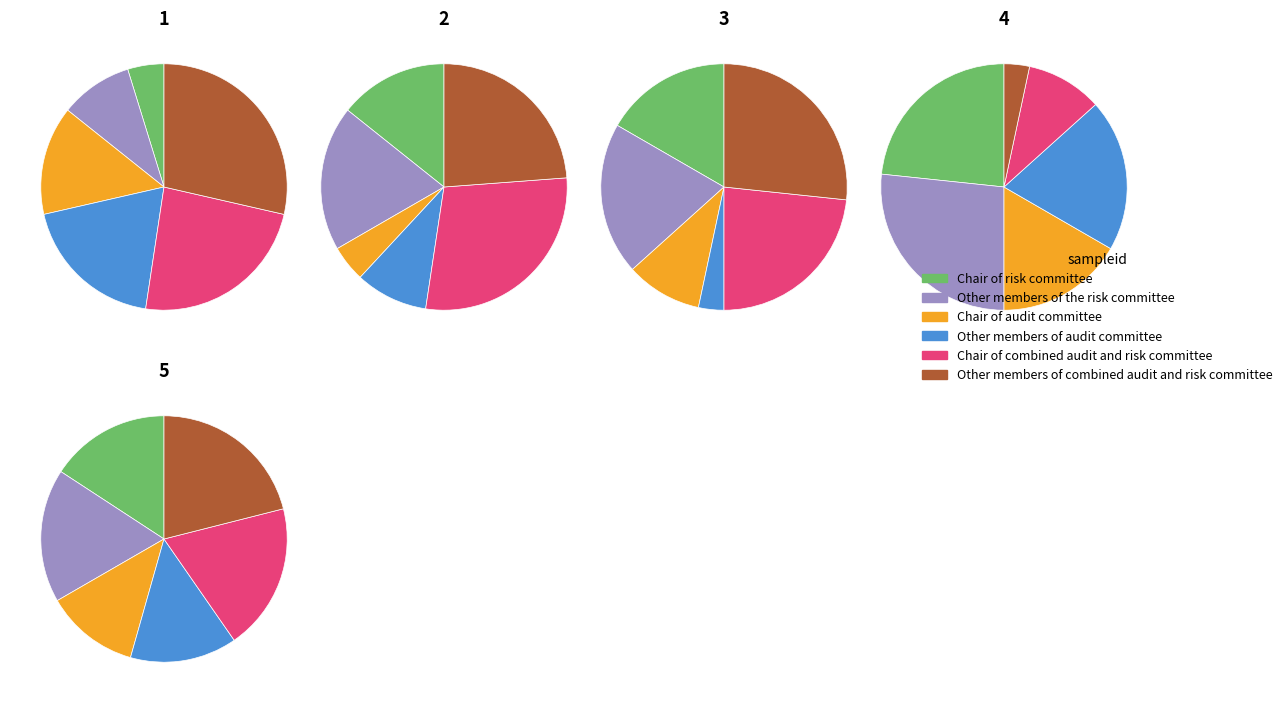

To the nearest percent, what percentage of the pie is Chair of risk committee?

6%